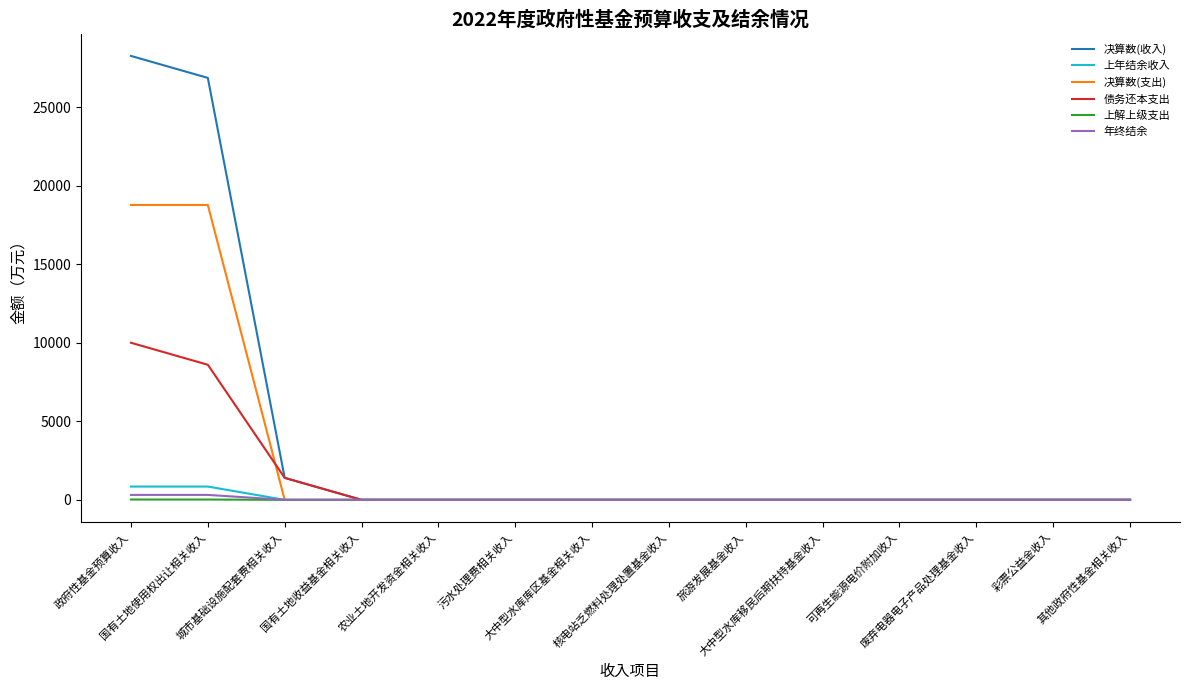

Is the value of 上年结余收入 at 政府性基金预算收入 greater than the value of 上解上级支出 at 彩票公益金收入?

Yes